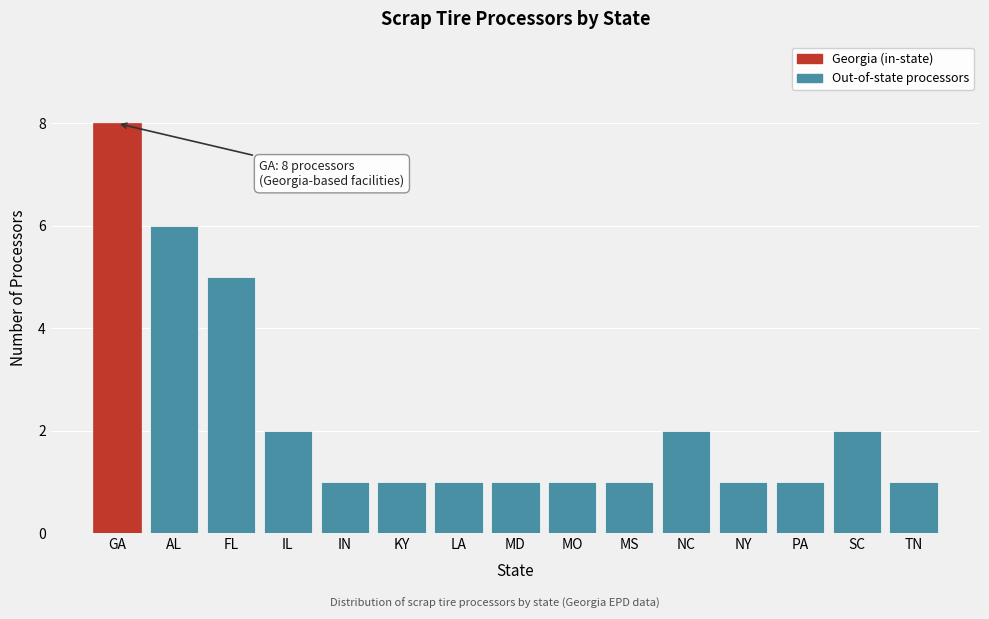

Reading right to left, transcribe all the data shown in this chart.

1	2	1	1	2	1	1	1	1	1	1	2	5	6	8